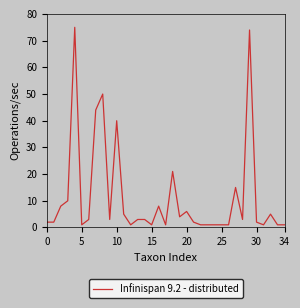

How many categories are shown in the chart?

35